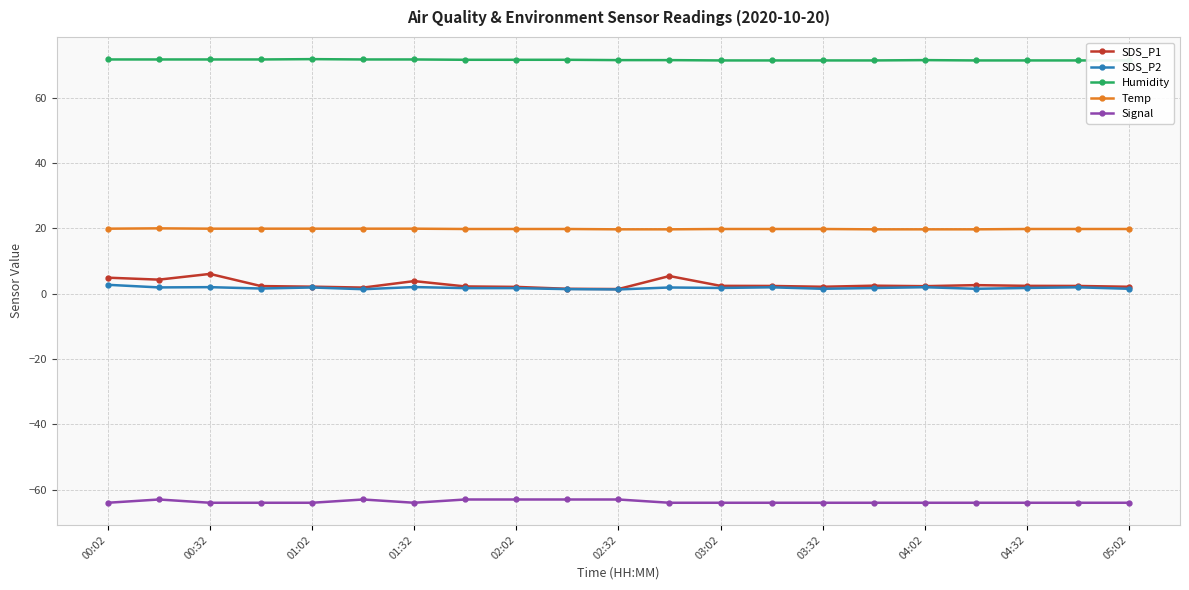

True or false: Temp and SDS_P1 intersect in this chart.

False